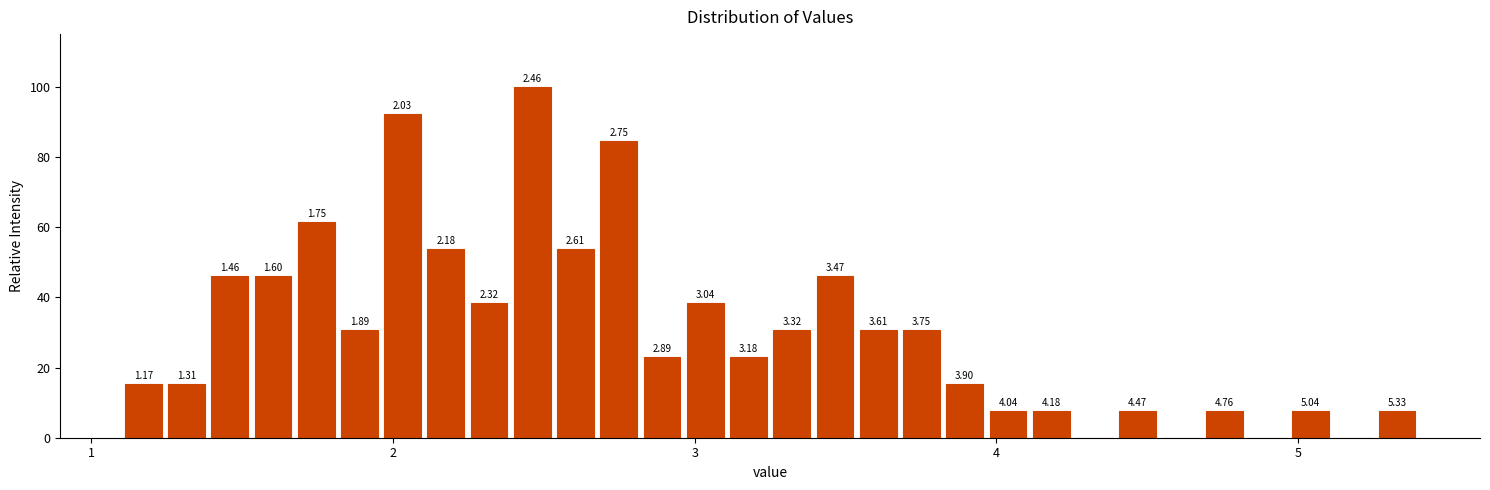

Read against the x-axis, roughly where is the centre of the tallest bar?

2.5